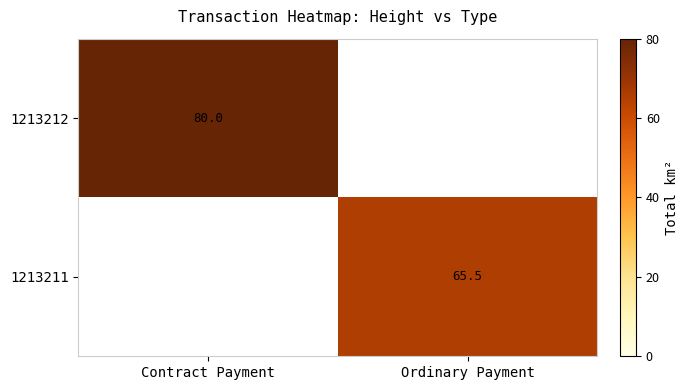

True or false: 1213212 has a value of 120.1 at Contract Payment.

False